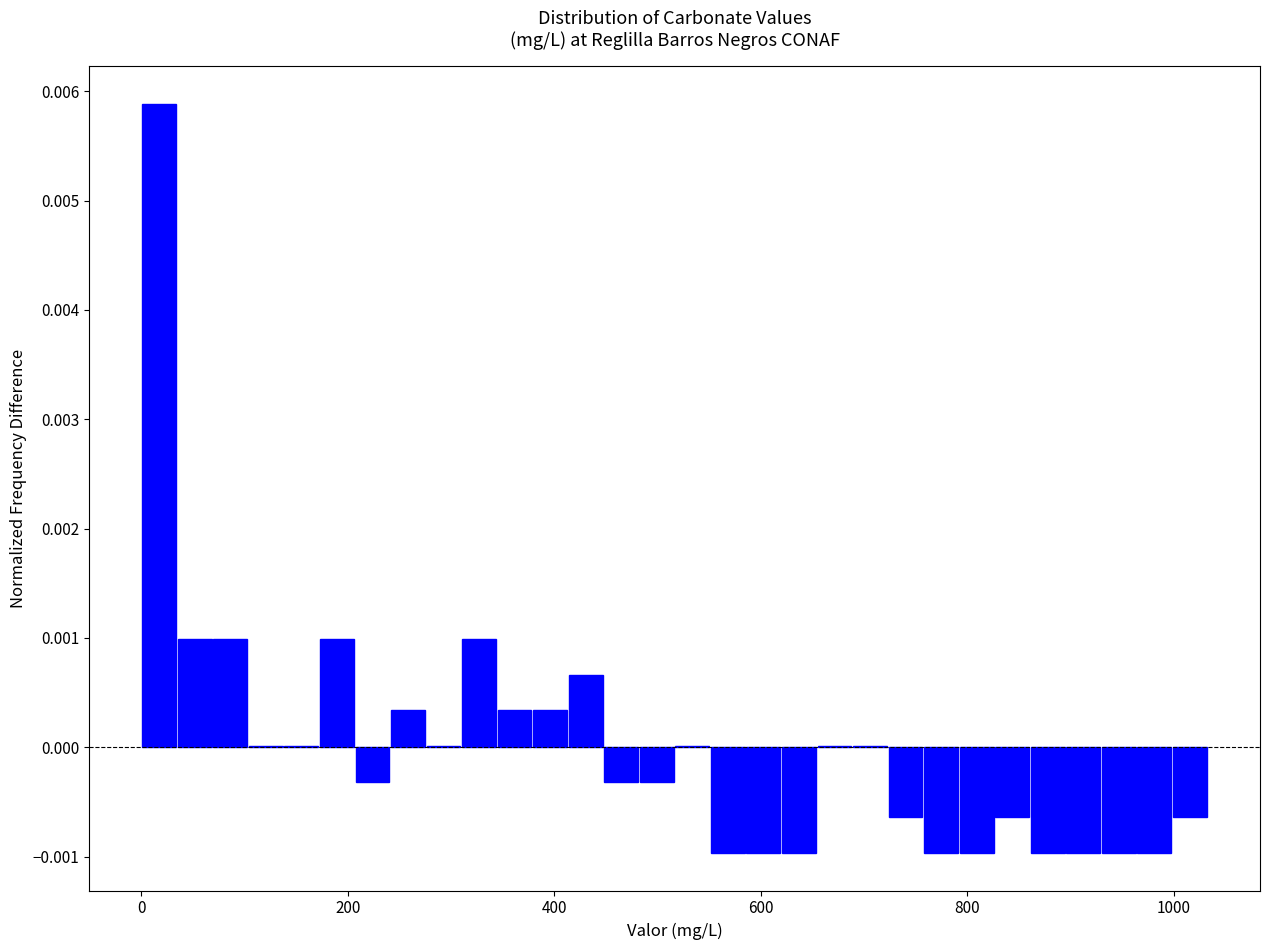

Around what value on the x-axis is the tallest bar? Give the approximate position of its centre, as read against the axis.

20